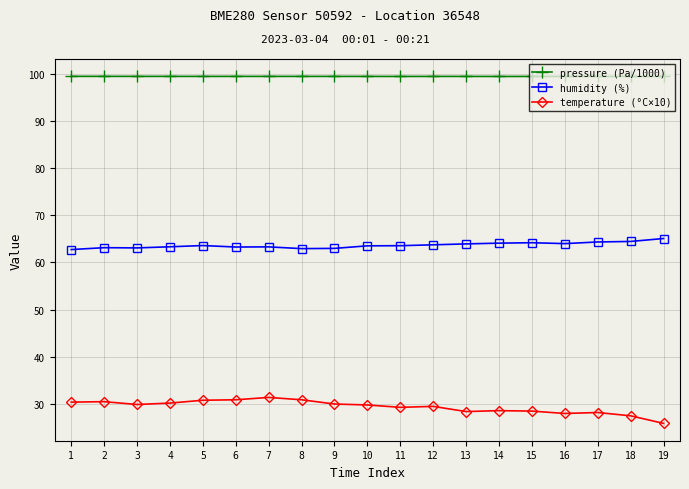

How many lines are shown in the chart?

3